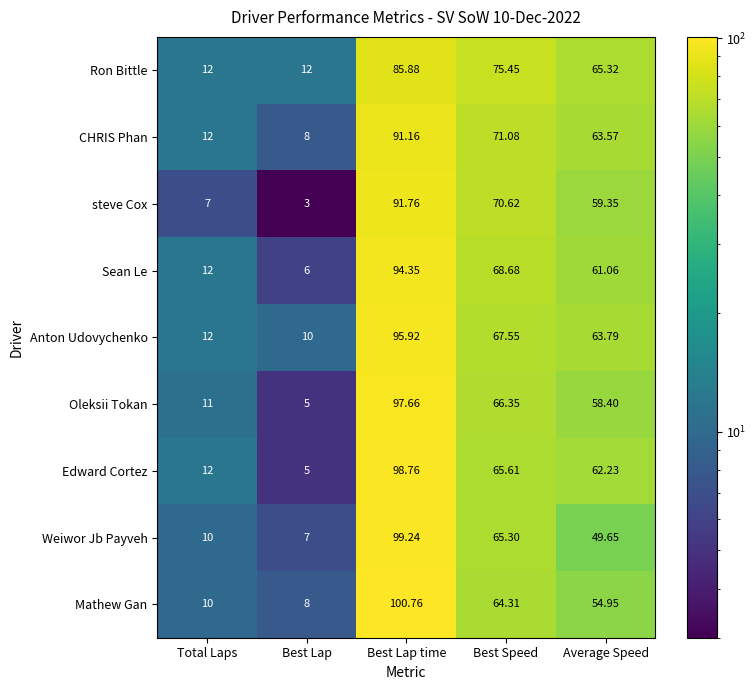

Rank the series by their maximum value, from lowest to highest.

Ron Bittle, CHRIS Phan, steve Cox, Sean Le, Anton Udovychenko, Oleksii Tokan, Edward Cortez, Weiwor Jb Payveh, Mathew Gan